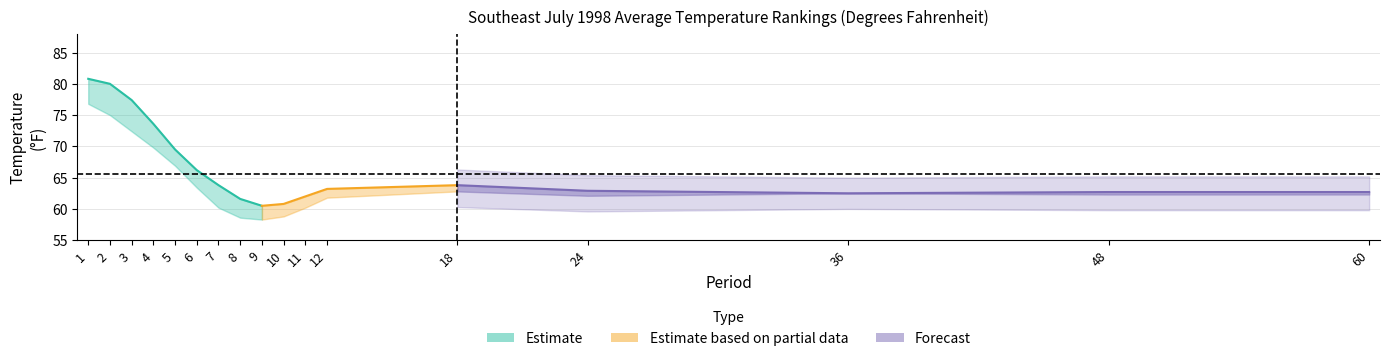

What is the highest value of the Mean series?

78.8